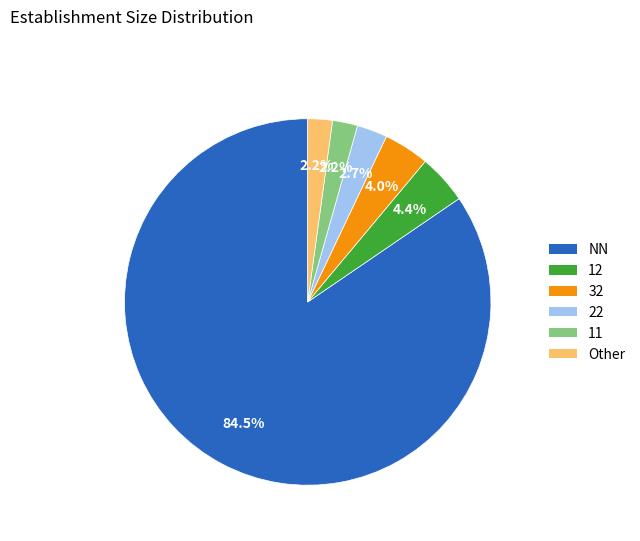

Is it true that 12 is 11% of the pie?

False